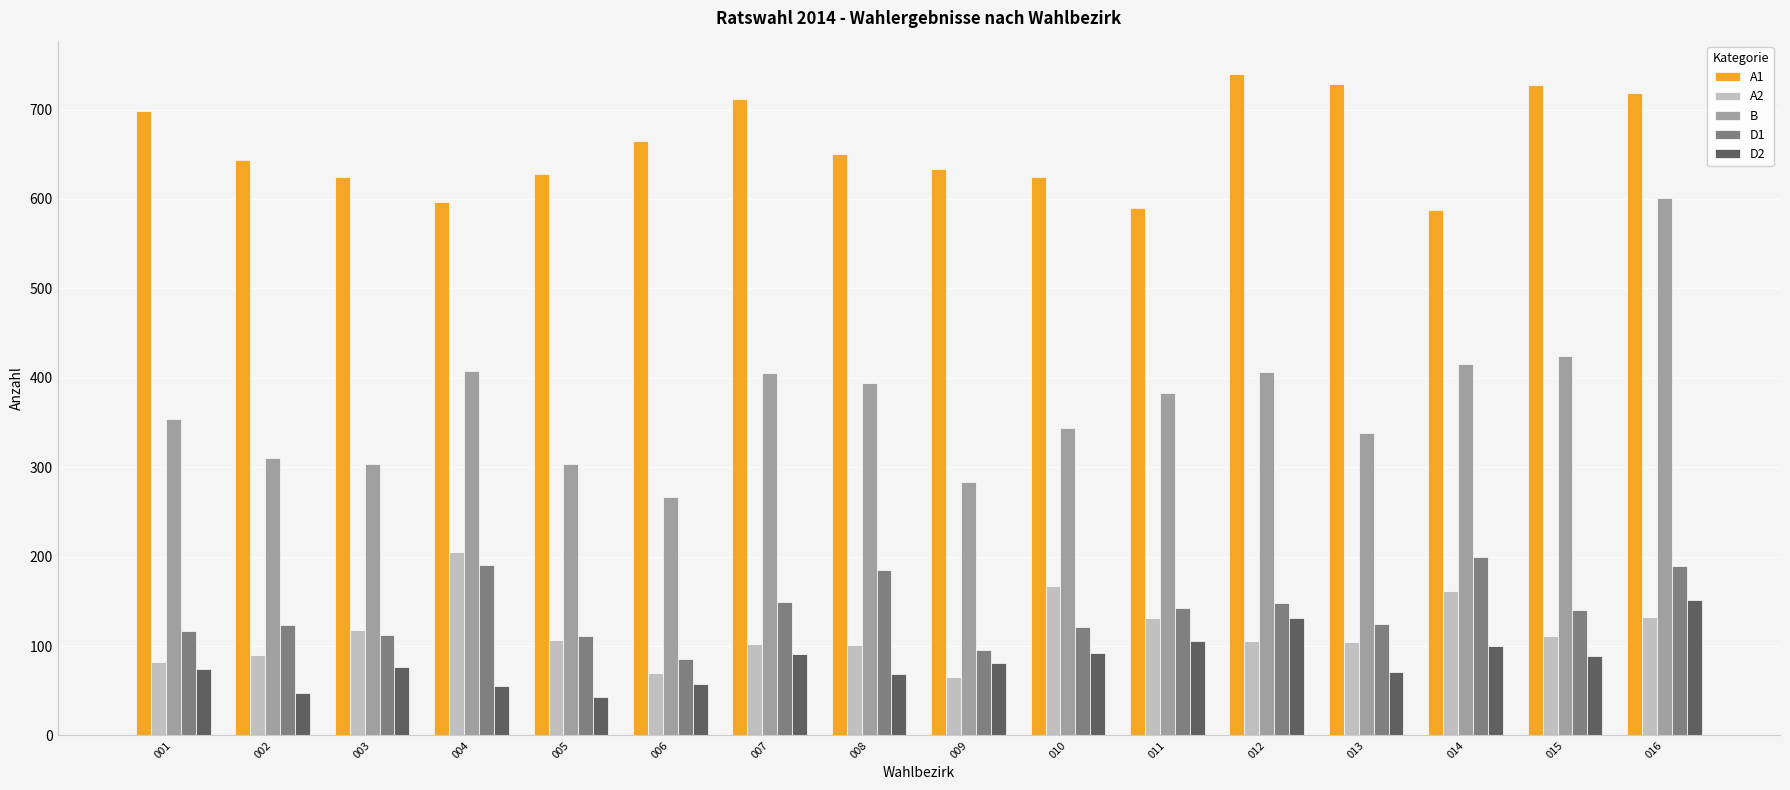

Which series changed the most between 001 and 011?

A1